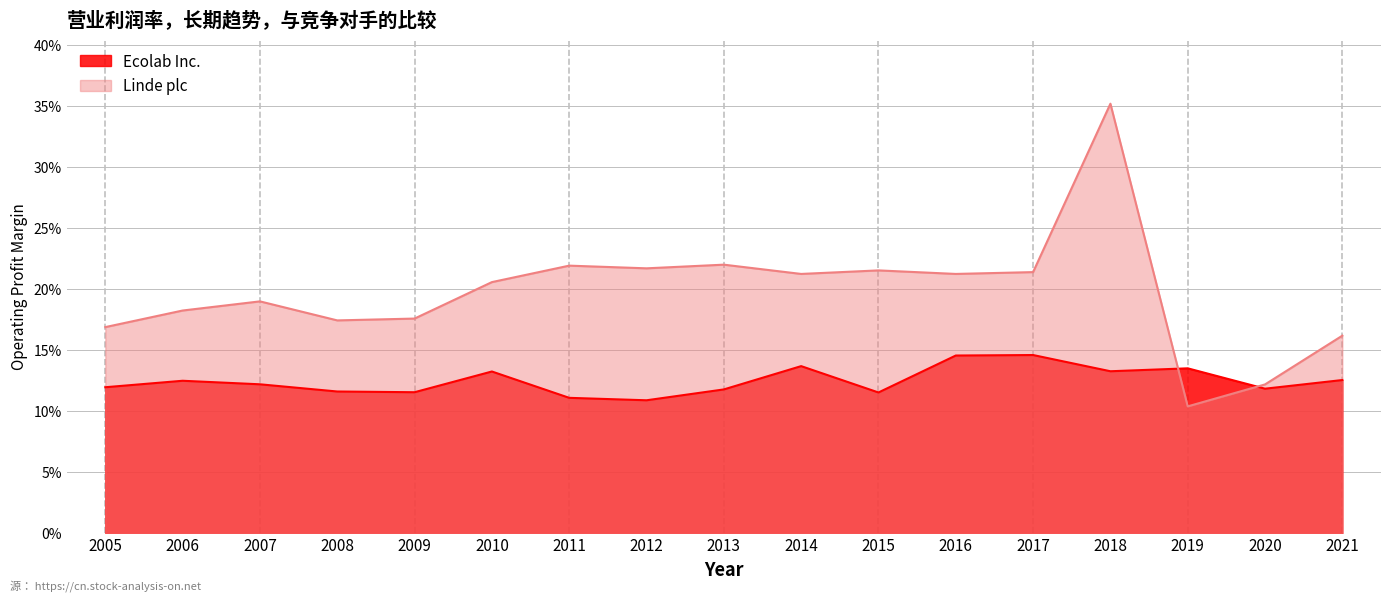

What is the total value across all series at 2020?

0.2